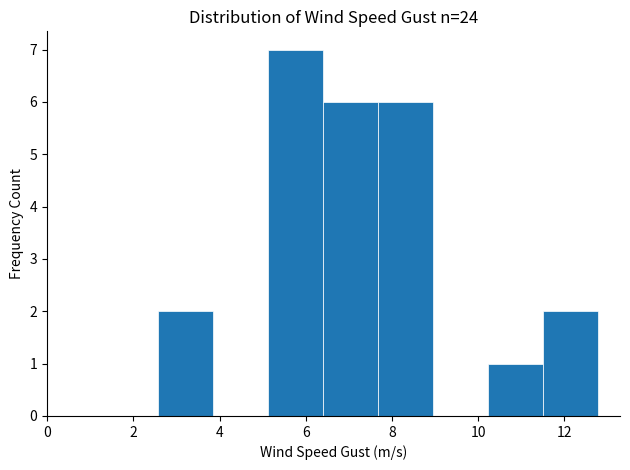

How tall is the bar that spans 7.6 to 9.0 on the x-axis? Neither the bar edges nor the heights are printed on the chart, so give them approximately, as read against the axes.

6